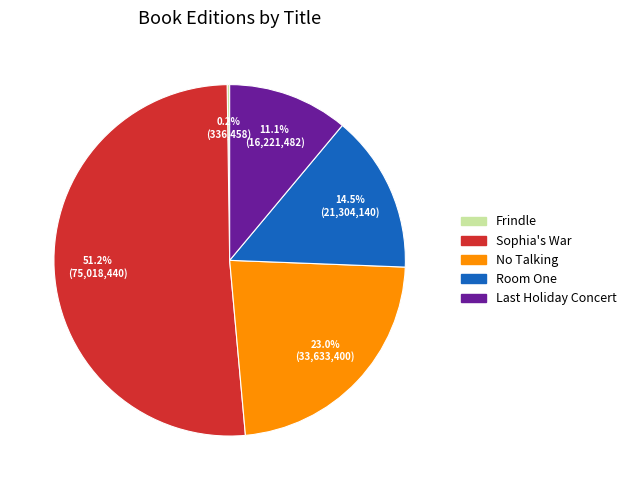

Is No Talking the majority of the pie?

No